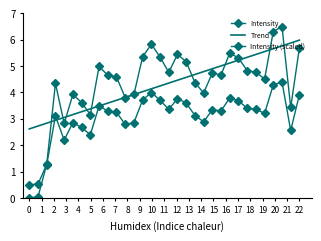

What is the value of the Intensity (scaled) point at the 16th from the left?

3.7